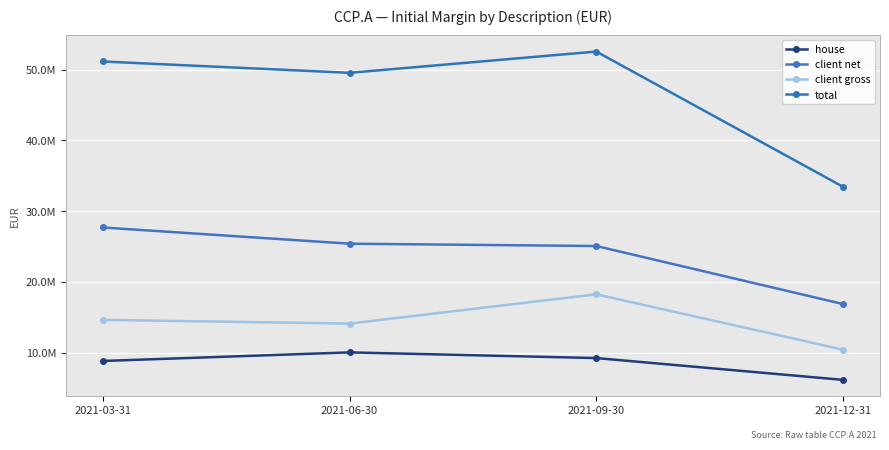

List the labels in order of client gross value, largest first.

2021-09-30, 2021-03-31, 2021-06-30, 2021-12-31